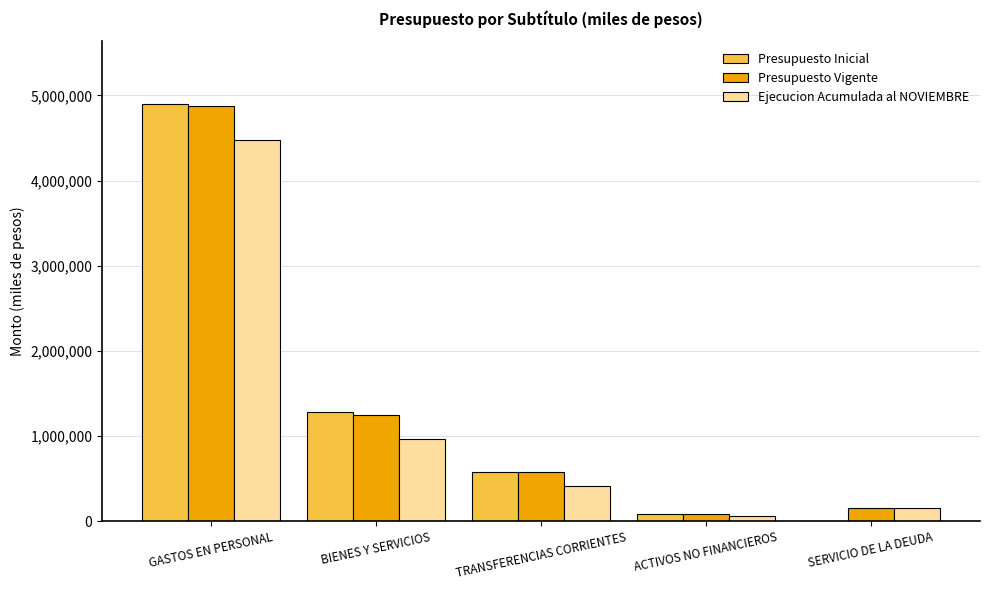

Which series has the widest spread of values?

Presupuesto Inicial